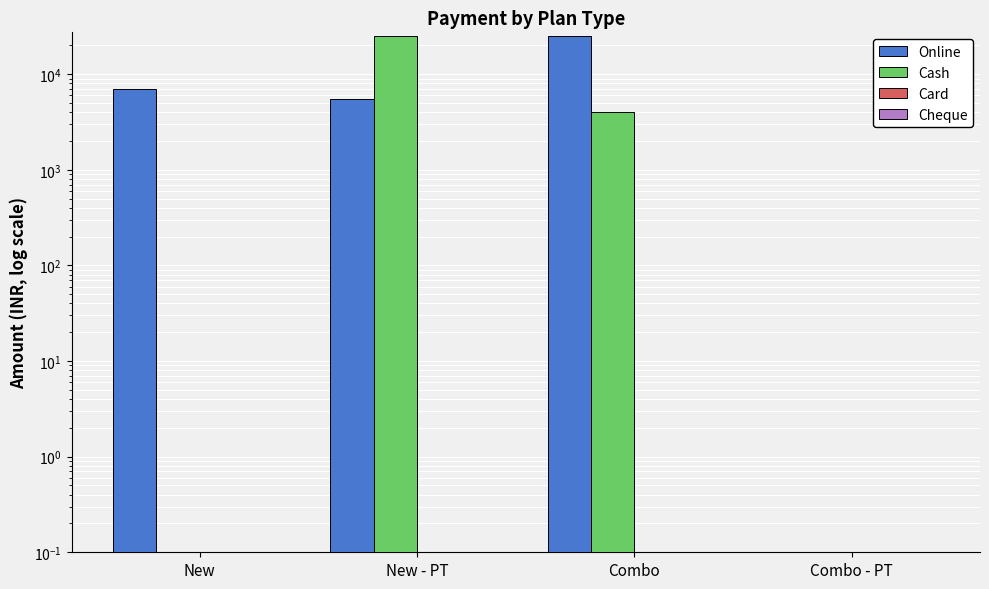

At which category does the chart reach its minimum across all series?

Combo - PT